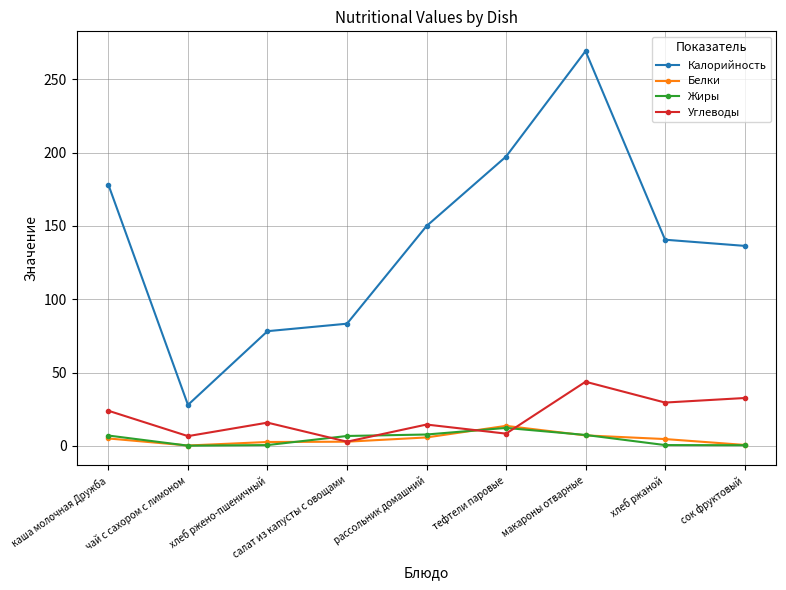

What is the sum of the Калорийность values at каша молочная Дружба and чай с сахором с лимоном?

205.9